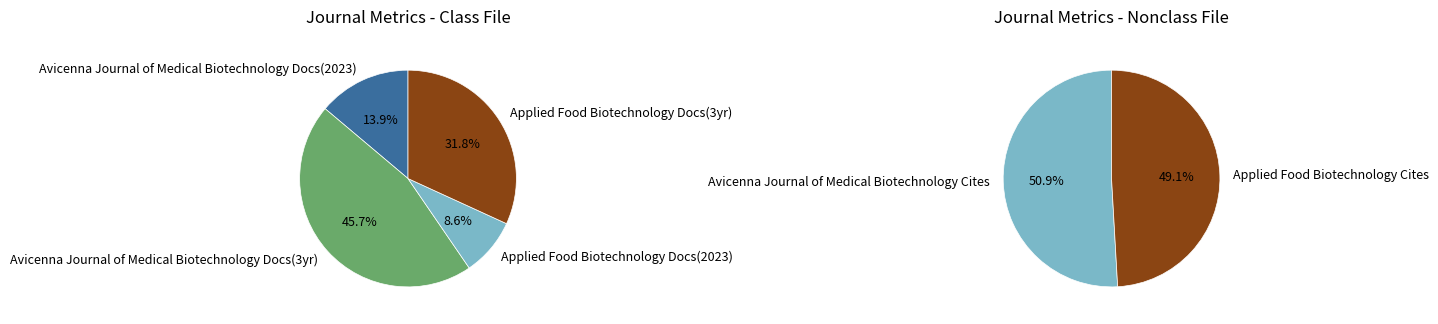

Do Avicenna Journal of Medical Biotechnology and Applied Food Biotechnology together represent more than half of the pie?

Yes